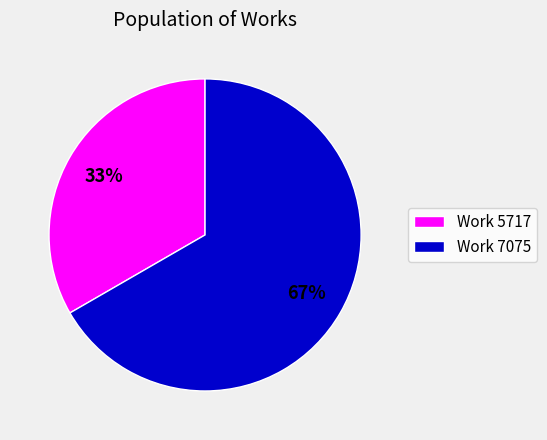

Rank the categories by value from highest to lowest.

Work 7075, Work 5717